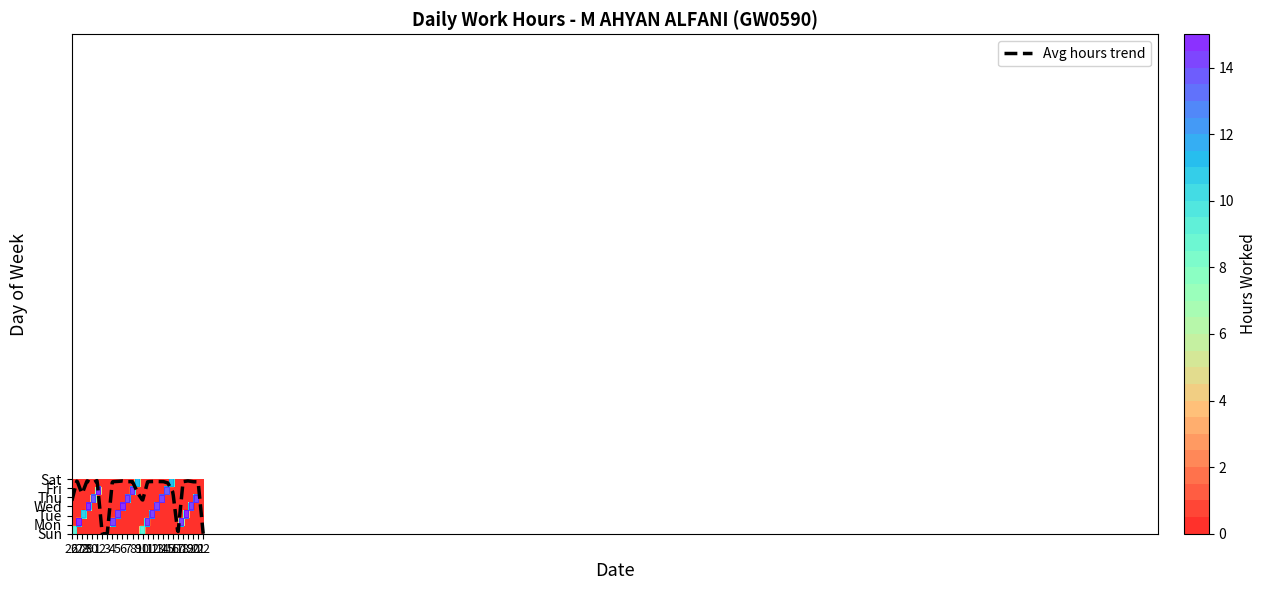

The value of 7 at Sun is 0.0. True or false?

True